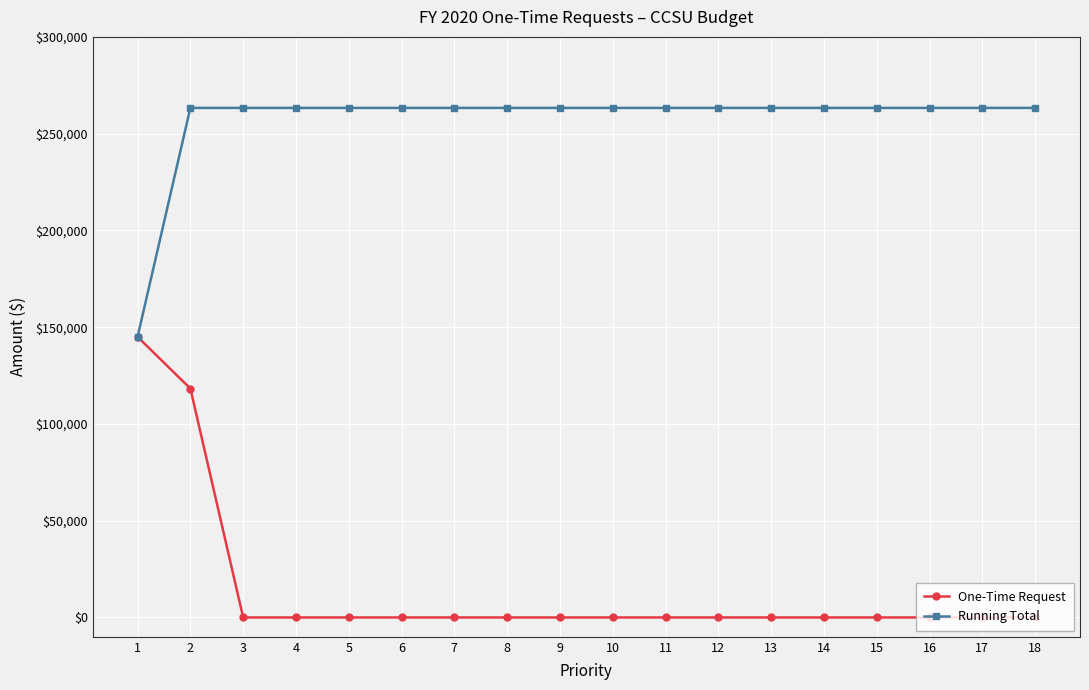

Reading right to left, what are all the values shown in this chart?

One-Time Request: 0	0	0	0	0	0	0	0	0	0	0	0	0	0	0	0	118300	145000
Running Total: 263300	263300	263300	263300	263300	263300	263300	263300	263300	263300	263300	263300	263300	263300	263300	263300	263300	145000